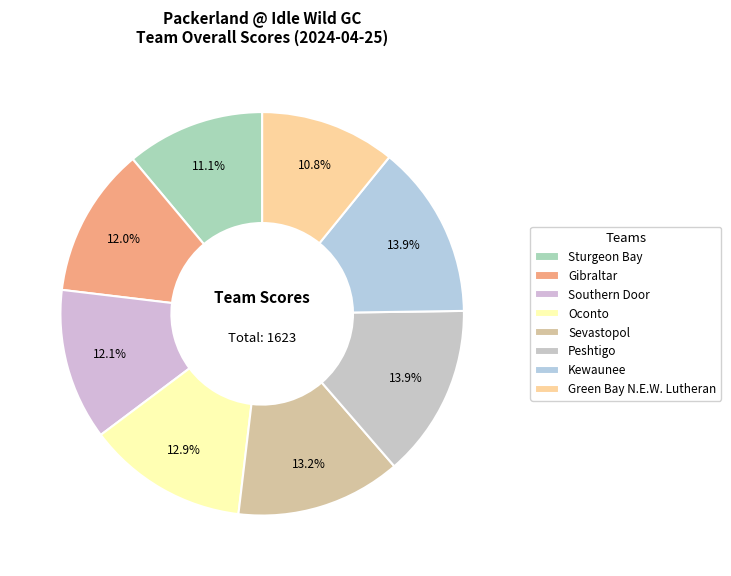

Count the number of slices in the pie.

8